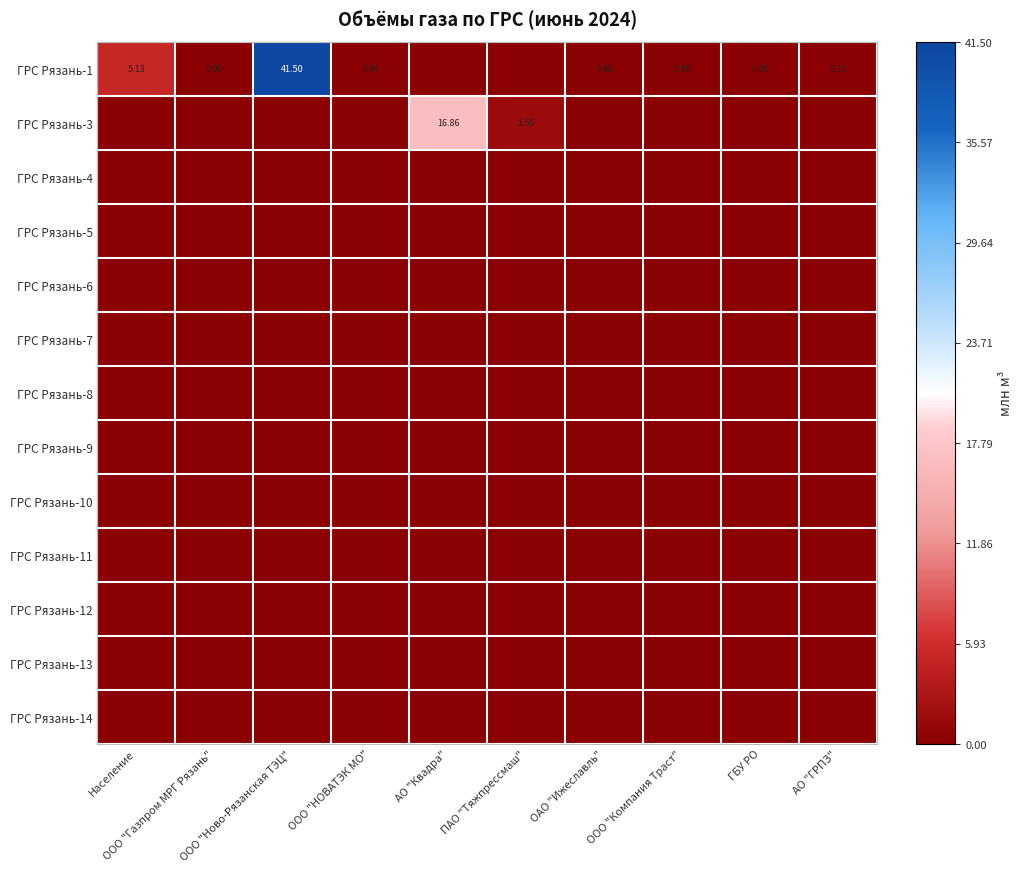

Which category has the lowest value in the ГРС Рязань-12 series?

Население